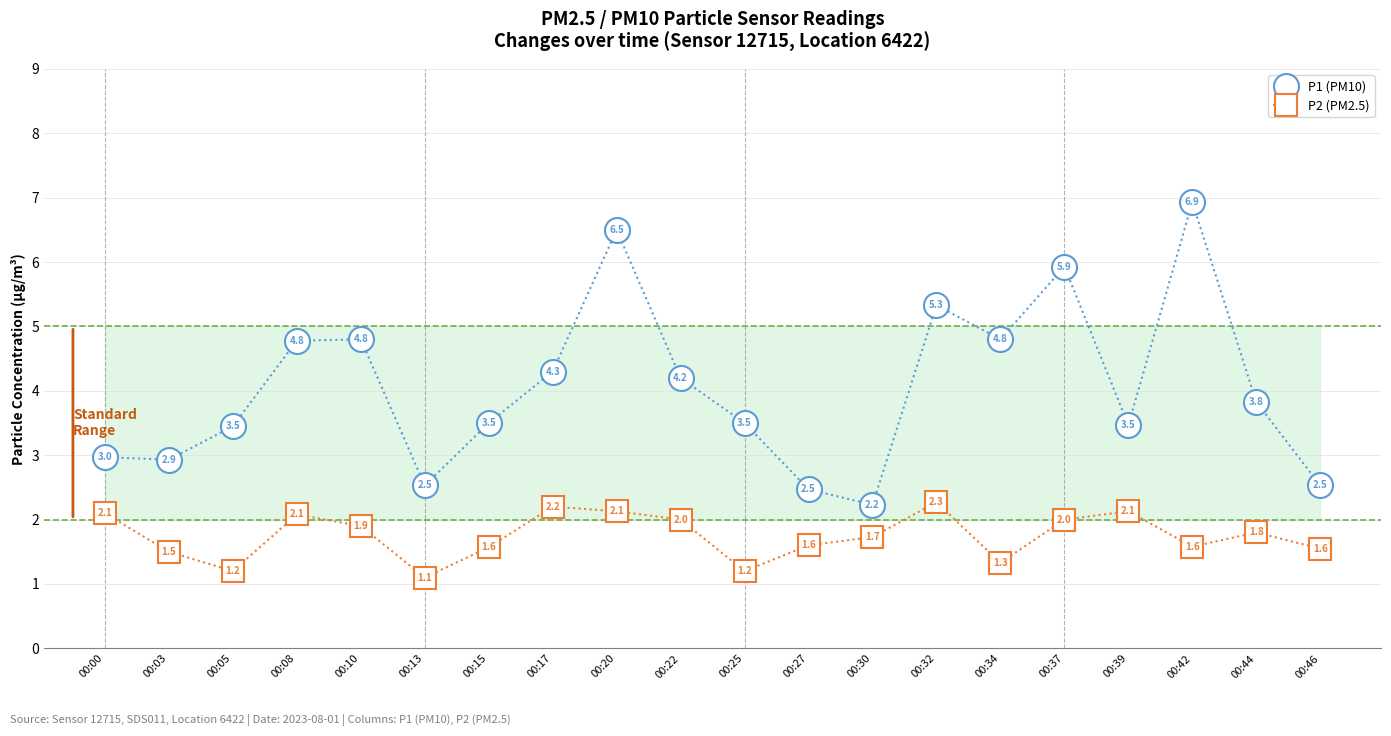

How many interior local peaks does the P1 (PM10) series have?

5